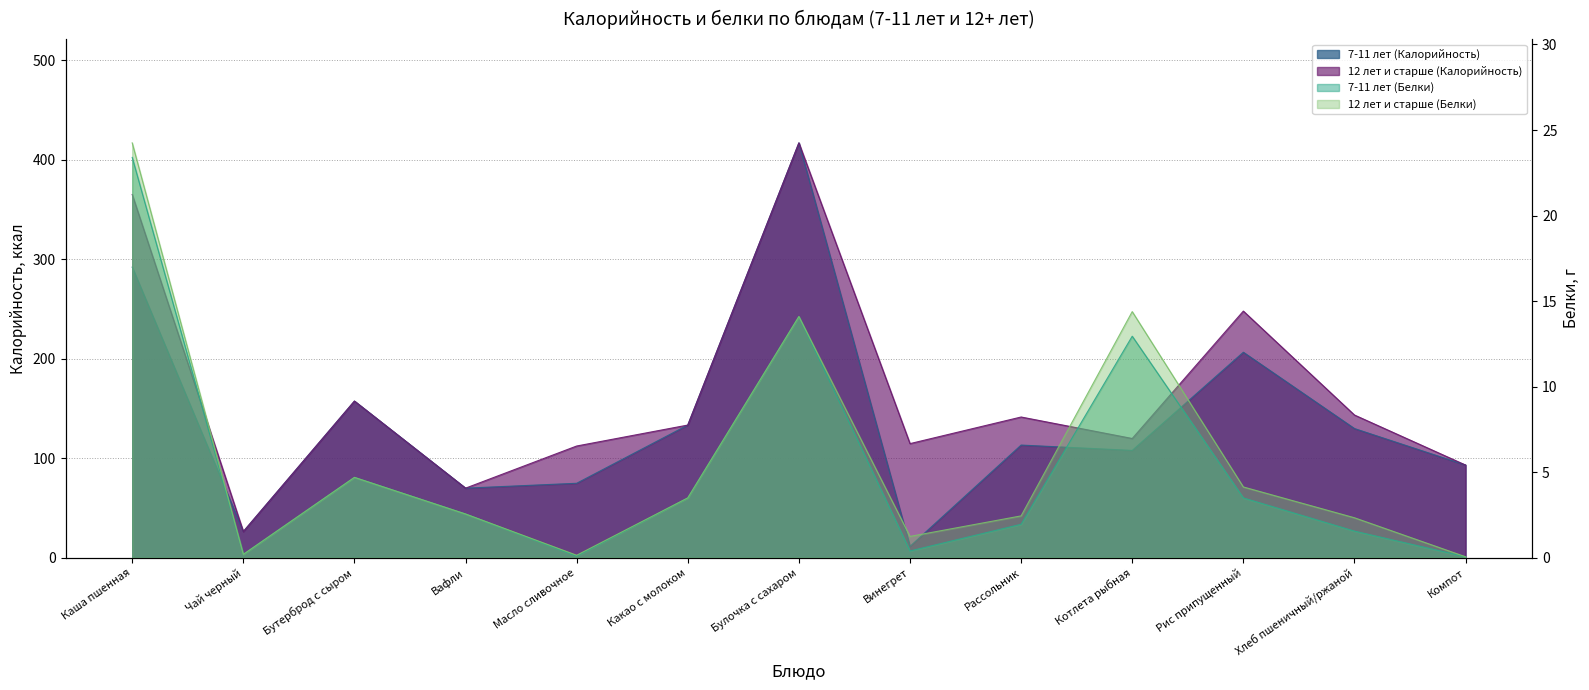

What is the difference between the highest and lowest values at Бутерброд с сыром?

152.8